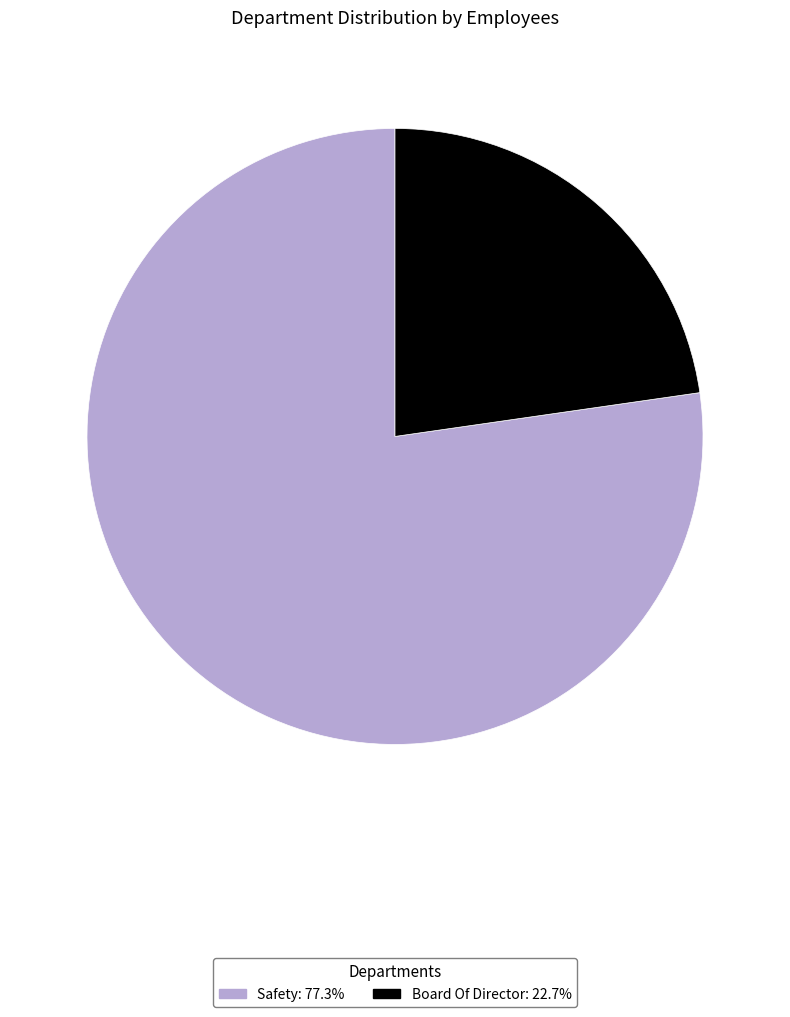

Is there any slice that represents more than half of the pie?

Yes